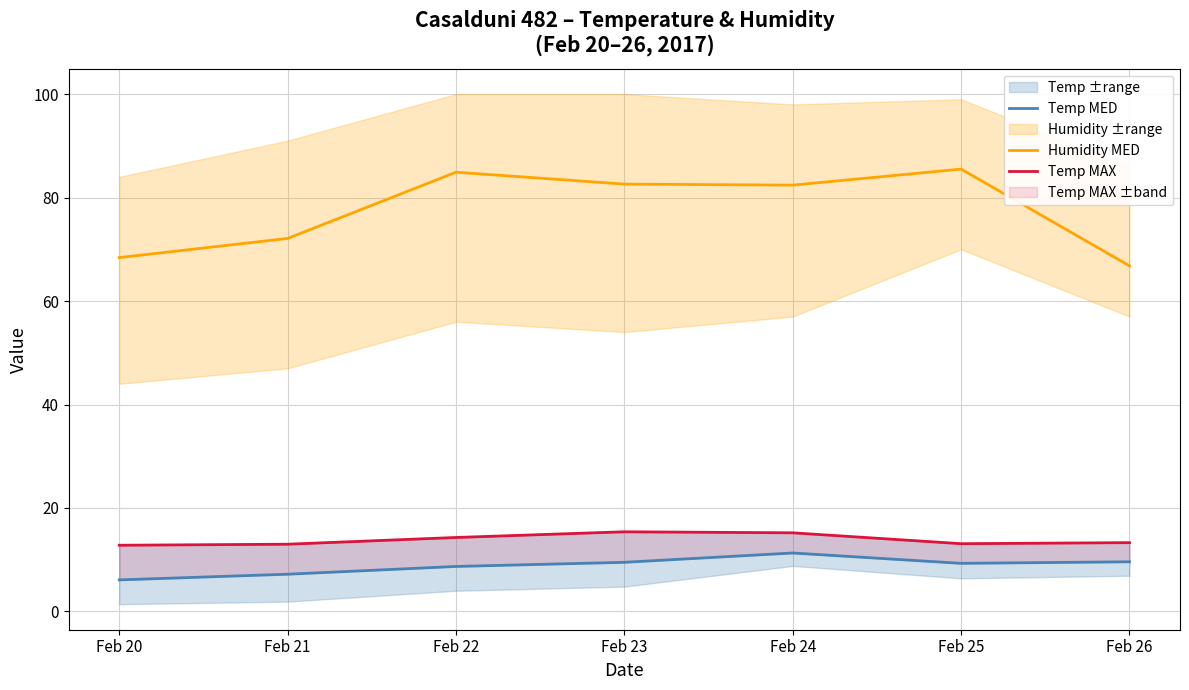

Reading right to left, transcribe all the data shown in this chart.

Temp MED: 9.6	9.3	11.3	9.5	8.7	7.2	6.1
Humidity MED: 66.8	85.5	82.4	82.6	84.9	72.1	68.4
Temp MAX: 13.3	13.1	15.2	15.4	14.3	13.0	12.8